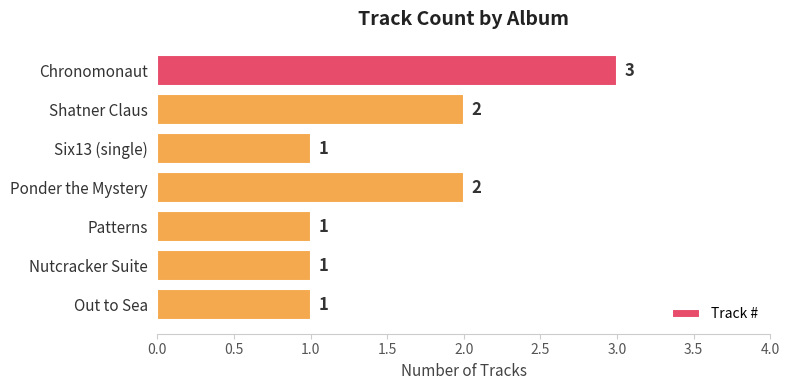

What position from the bottom is Patterns?

3